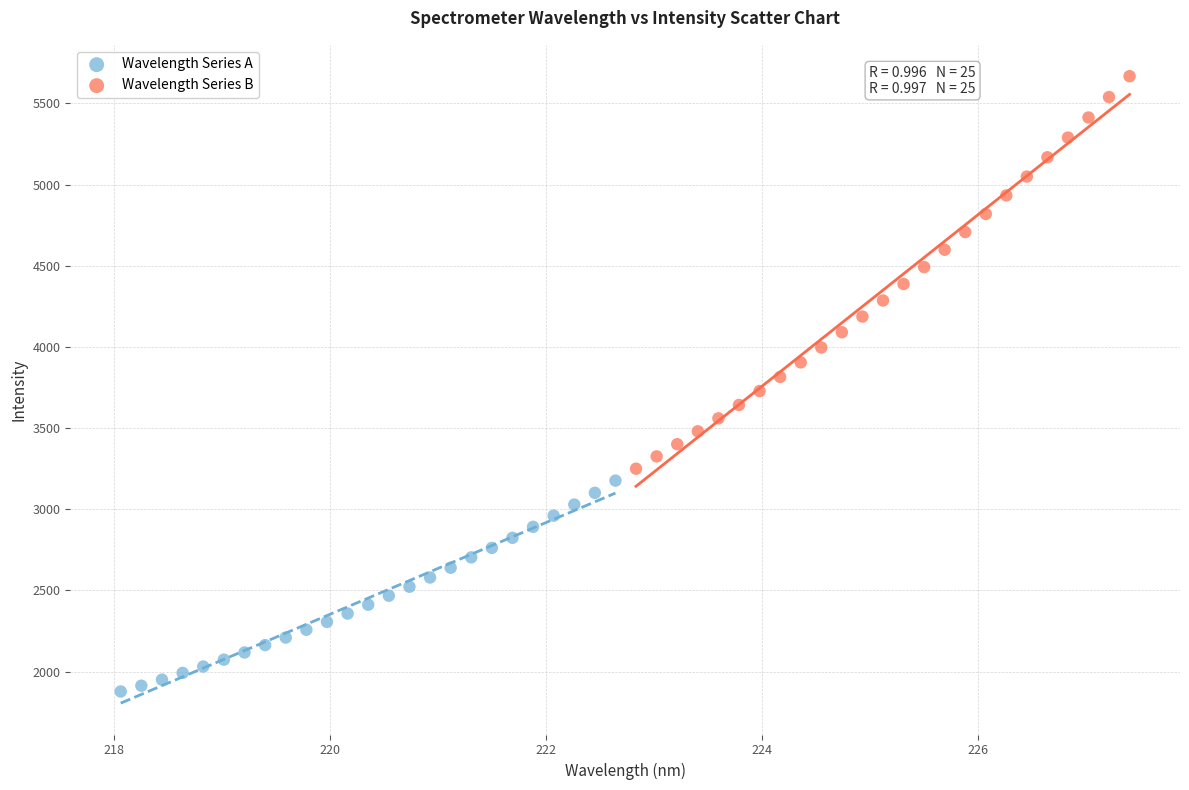

What are all the series names shown in the legend?

Wavelength Series A, Wavelength Series B